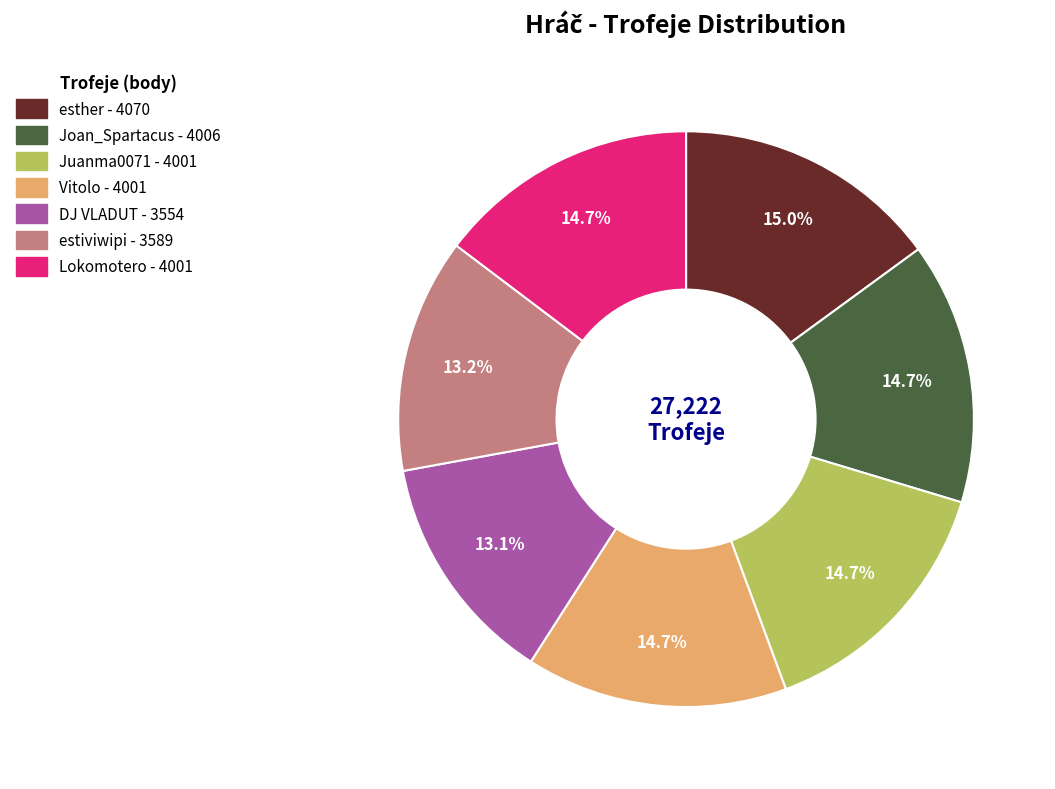

To the nearest percent, what portion does Joan_Spartacus represent?

15%